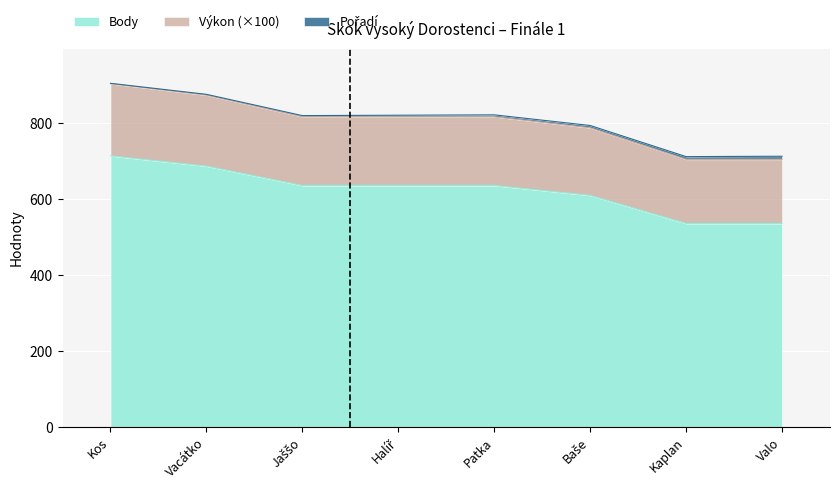

True or false: Výkon and Body cross at least once.

False